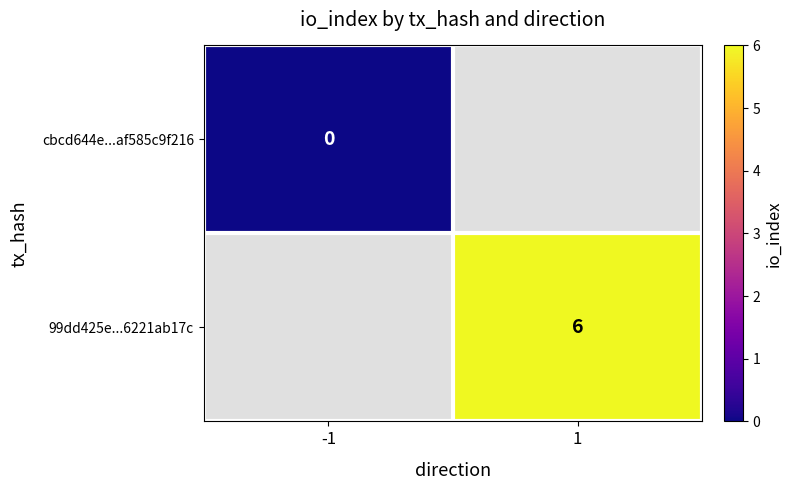

Is it true that 99dd425e...6221ab17c equals 3 at 1?

False